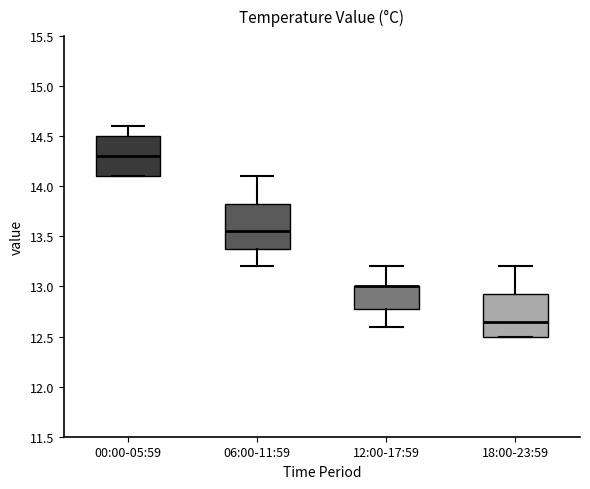

Reading left to right, read every box against the y-axis: the position of its median line, the range the box covers, and the ends of its whiskers. The values are not printed on the chart, so give them approximately, as read against the axis.

00:00-05:59: median 14.30, box 14.10 to 14.50, whiskers 14.10 to 14.60
06:00-11:59: median 13.55, box 13.40 to 13.85, whiskers 13.20 to 14.10
12:00-17:59: median 13.00 (drawn on the box's upper edge), box 12.80 to 13.00, whiskers 12.60 to 13.20
18:00-23:59: median 12.65, box 12.50 to 12.95, whiskers 12.50 to 13.20